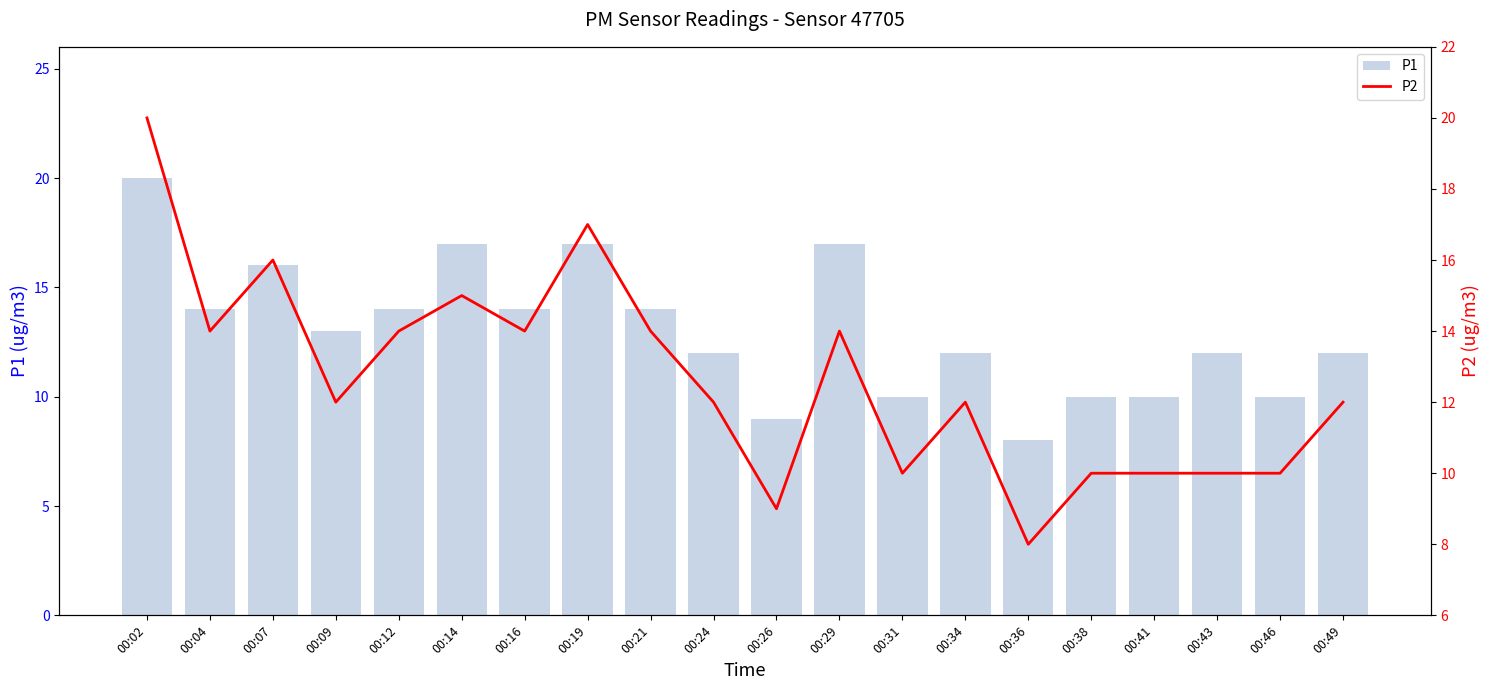

How many groups of bars are there?

20